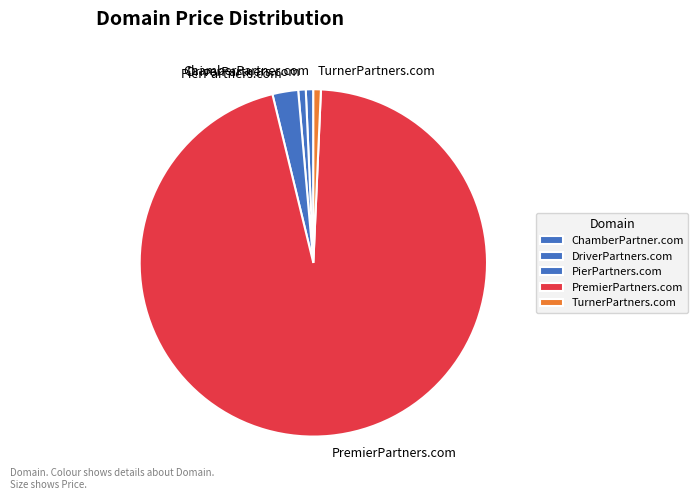

Which has a higher value, ChamberPartner.com or PierPartners.com?

PierPartners.com